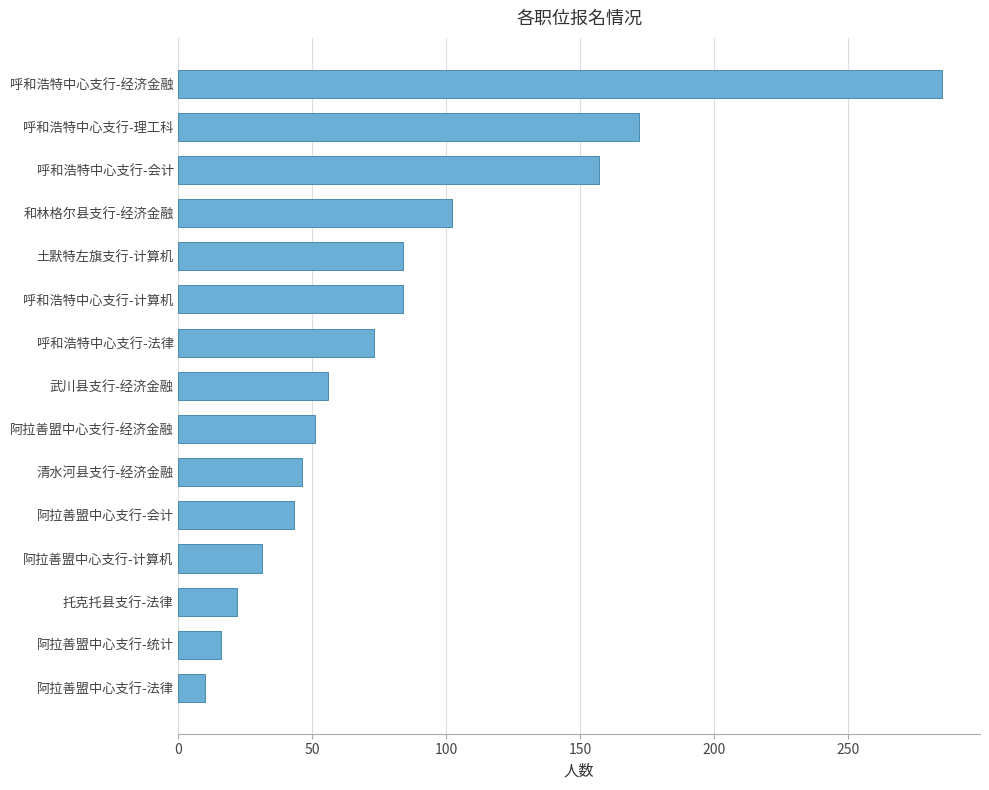

Are the bars horizontal?

Yes